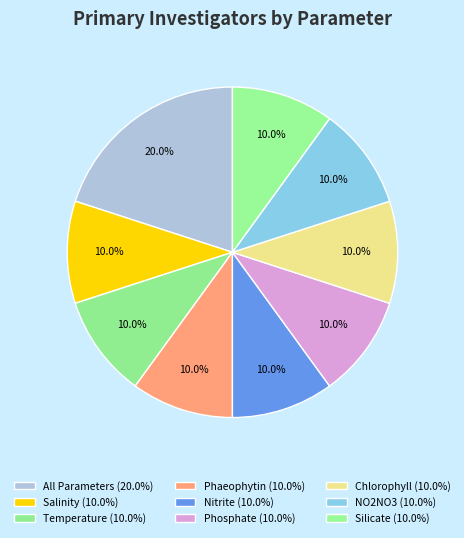

To the nearest percent, what is the combined percentage of Phaeophytin and Phosphate?

20%